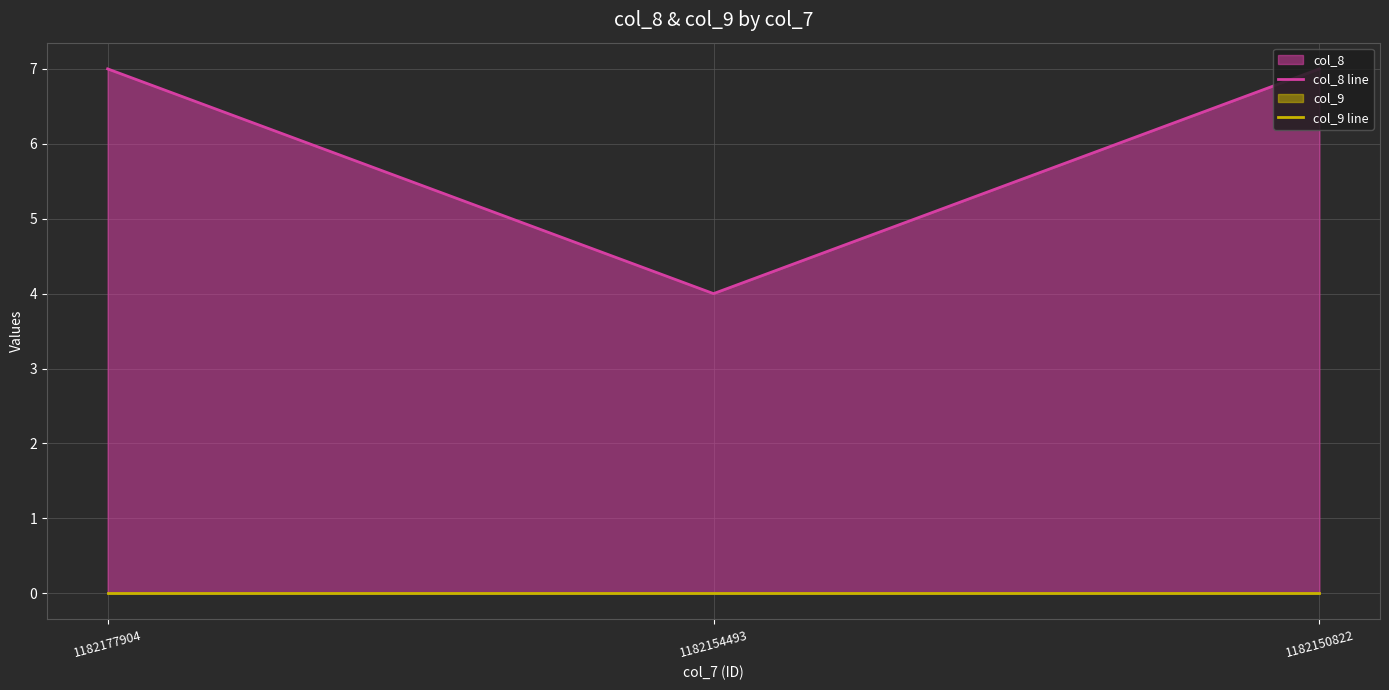

What is the average value of the col_8 line series?

6